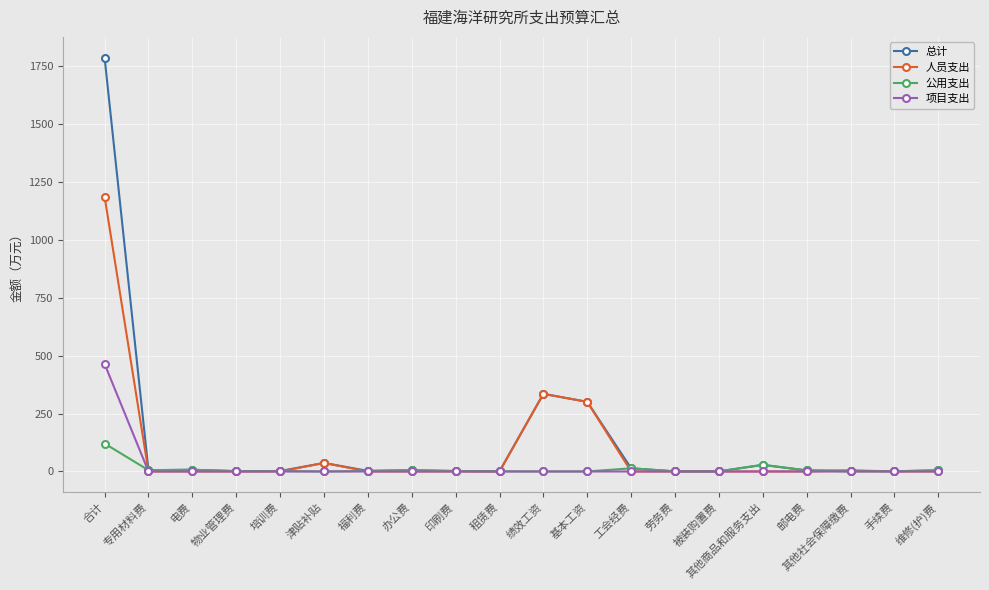

What is the difference between the 人员支出 values at 其他商品和服务支出 and 基本工资?

300.7